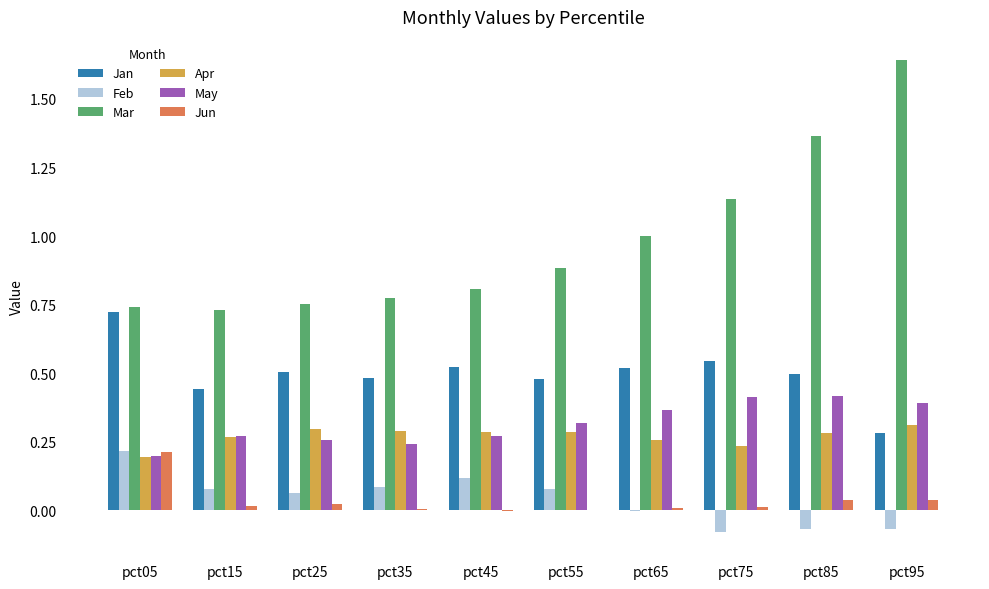

What is the total value across all series at pct35?

1.9